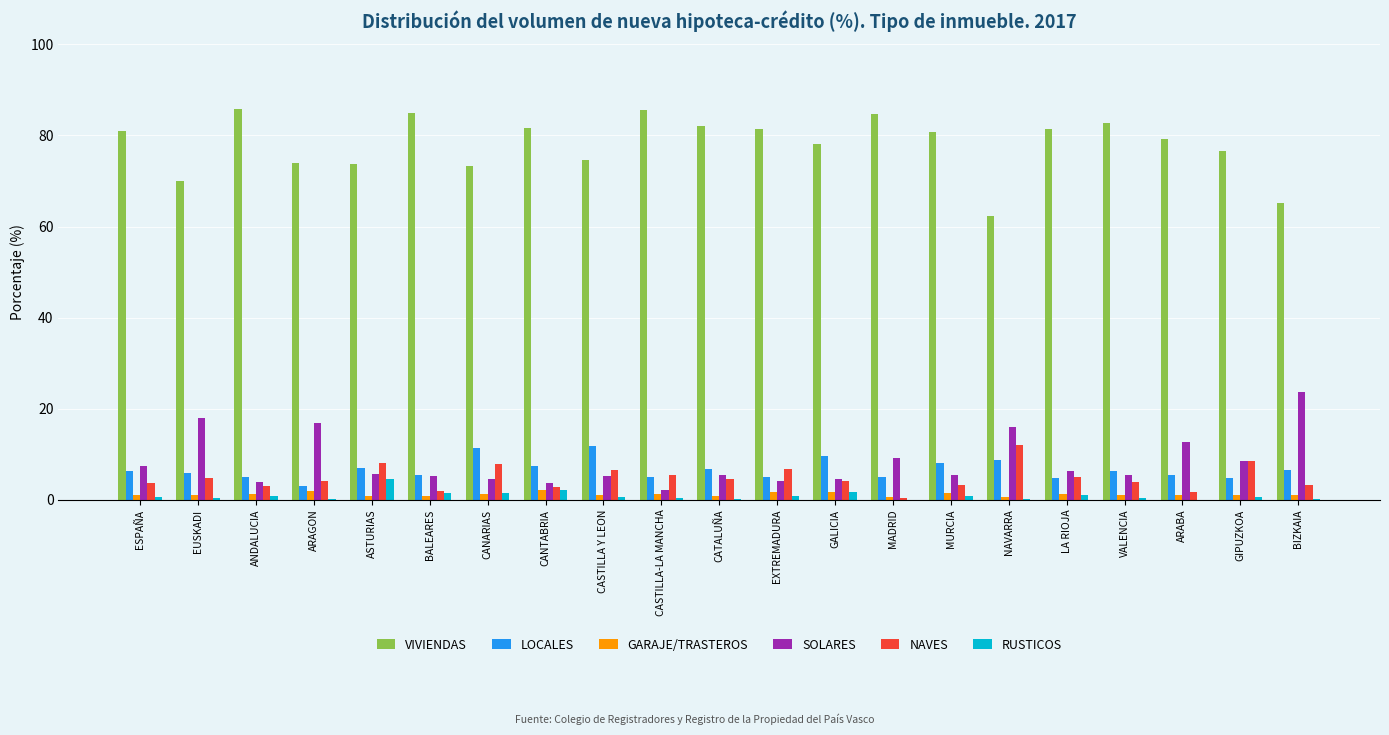

At which label is SOLARES closest to 12?

ARABA